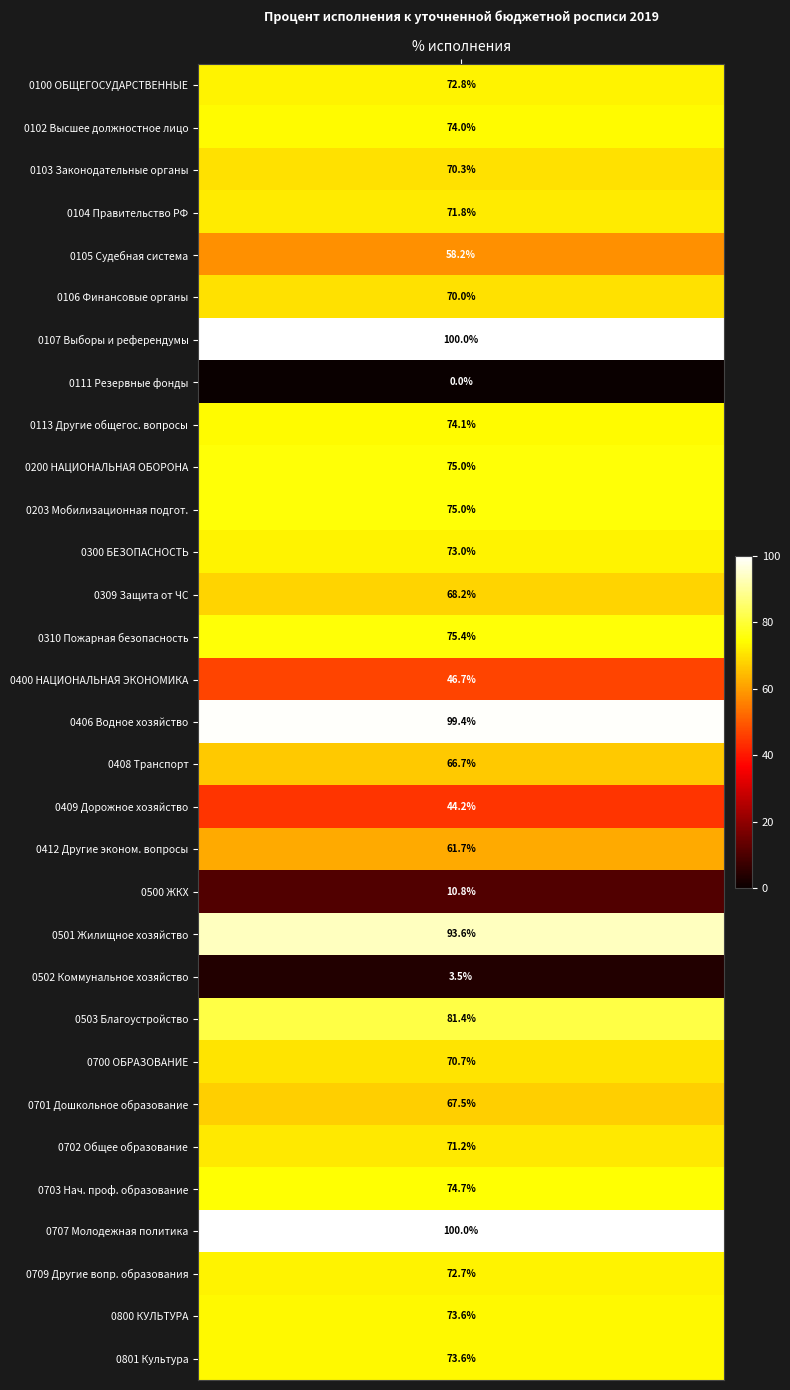

Which series has the largest range (max minus min)?

0107